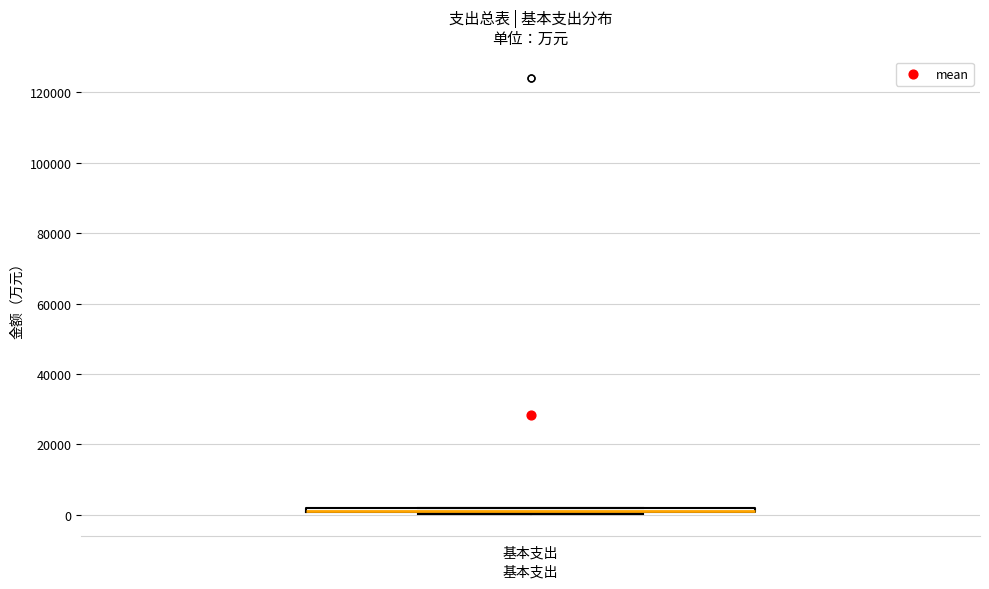

Where is the upper edge of the box for 基本支出 on the y-axis? The values are not printed on the chart, so give them approximately, as read against the axis.

2000